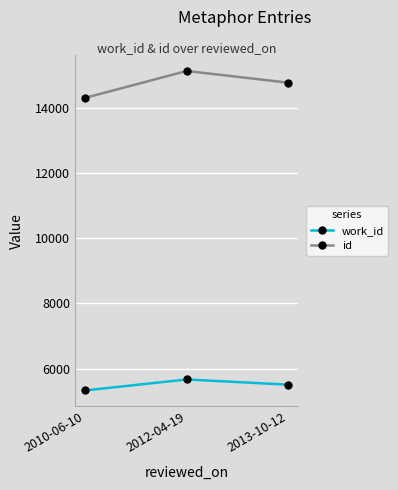

The id series shows 14770 at 2013-10-12. True or false?

True